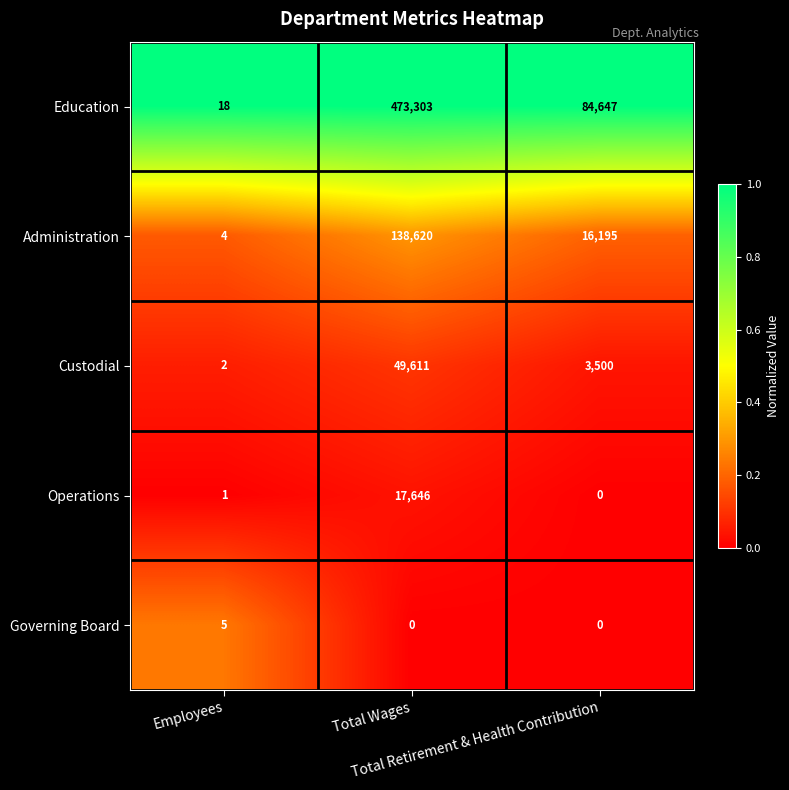

What is the average value of the Education series?

185989